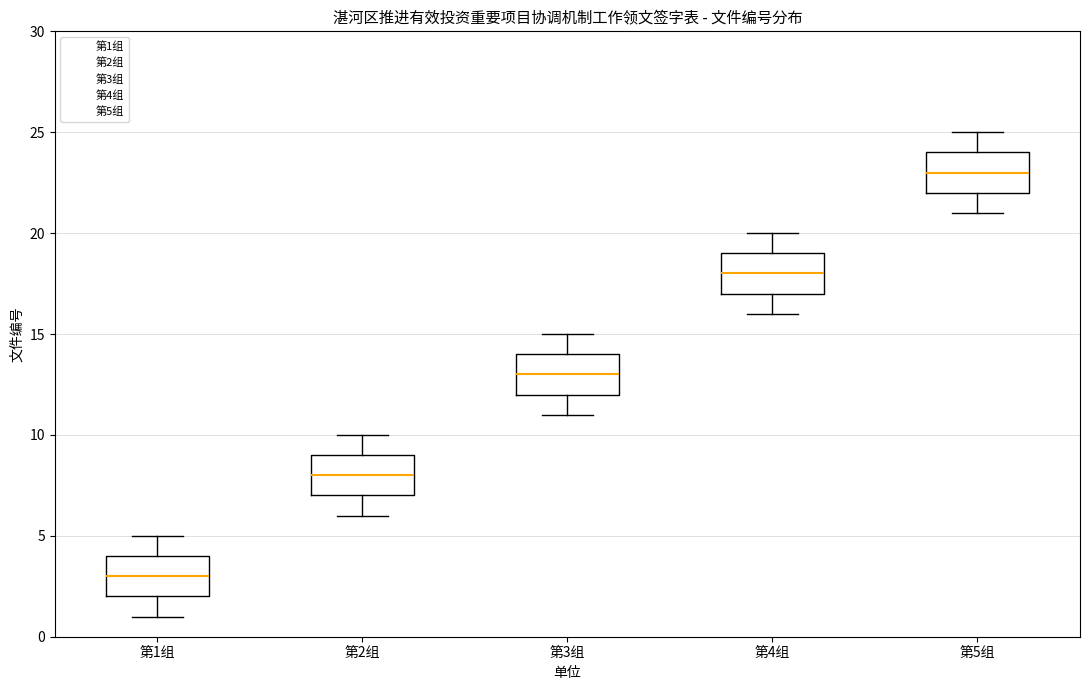

Reading left to right, read every box against the y-axis: the position of its median line, the range the box covers, and the ends of its whiskers. The values are not printed on the chart, so give them approximately, as read against the axis.

第1组: median 3, box 2 to 4, whiskers 1 to 5
第2组: median 8, box 7 to 9, whiskers 6 to 10
第3组: median 13, box 12 to 14, whiskers 11 to 15
第4组: median 18, box 17 to 19, whiskers 16 to 20
第5组: median 23, box 22 to 24, whiskers 21 to 25